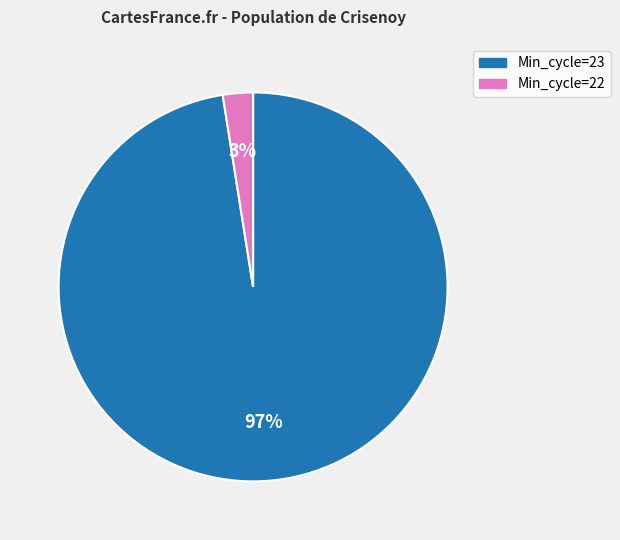

How many segments does this pie chart have?

2